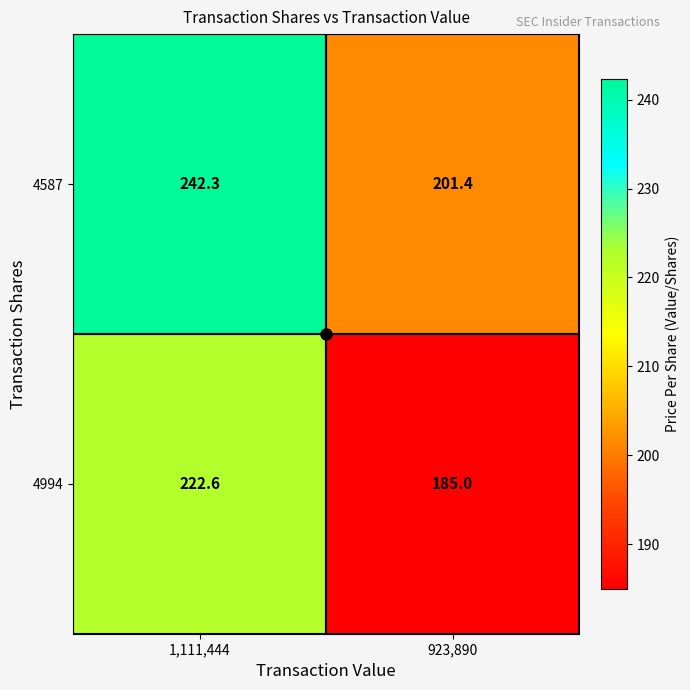

What is the sum of the 4587 values at 923,890 and 1,111,444?

443.7